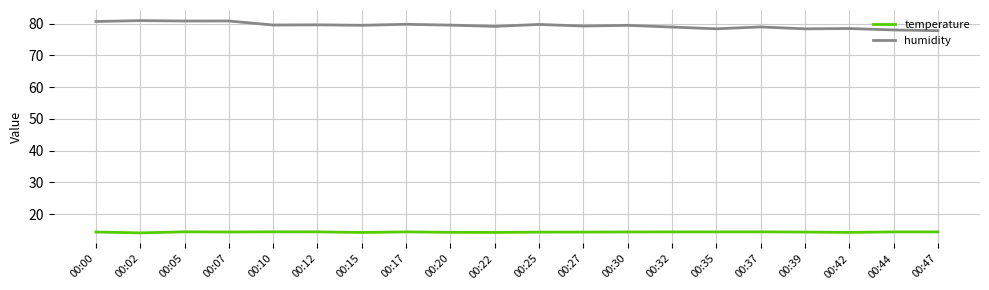

What is the spread (max minus min) of values at 00:39?

64.0